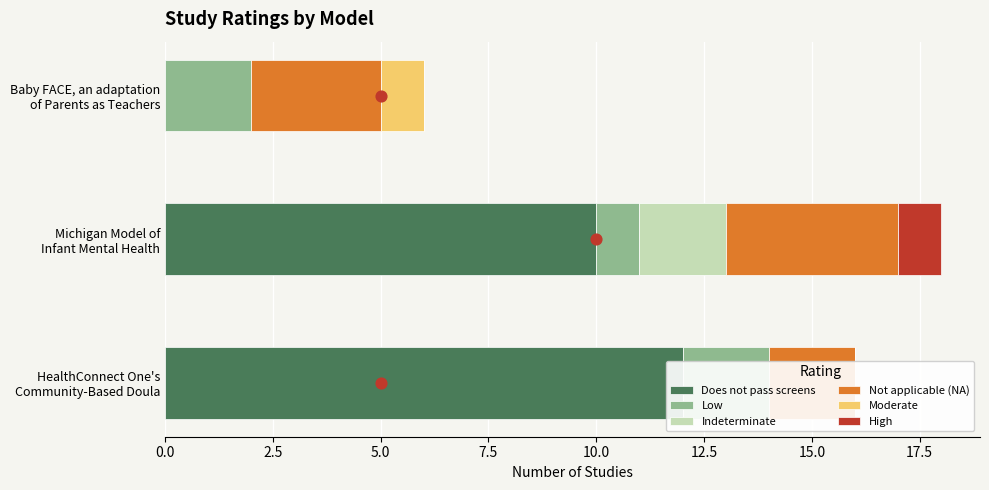

Which series has the largest total across all categories?

Does not pass screens